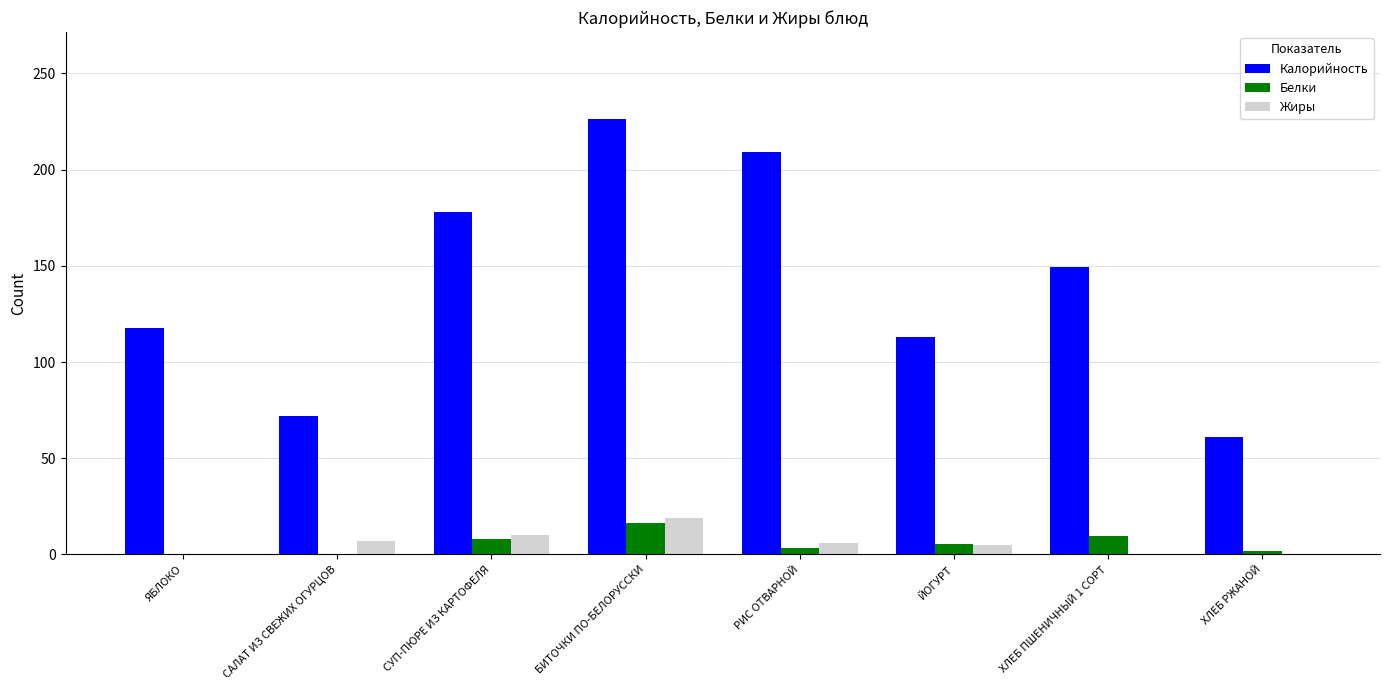

What is the maximum value shown in the chart?

226.2